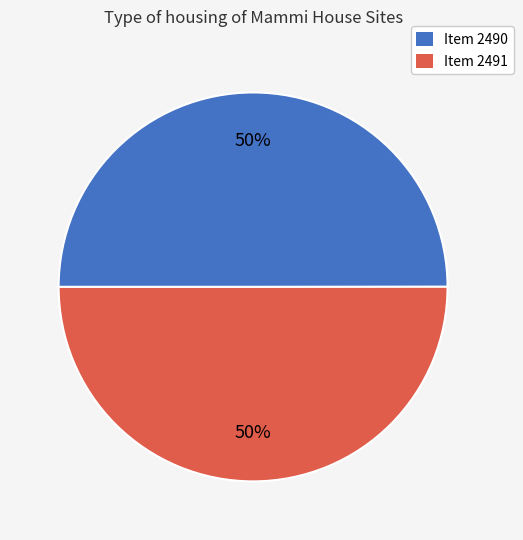

To the nearest percent, what is the combined percentage of Item 2490 and Item 2491?

100%